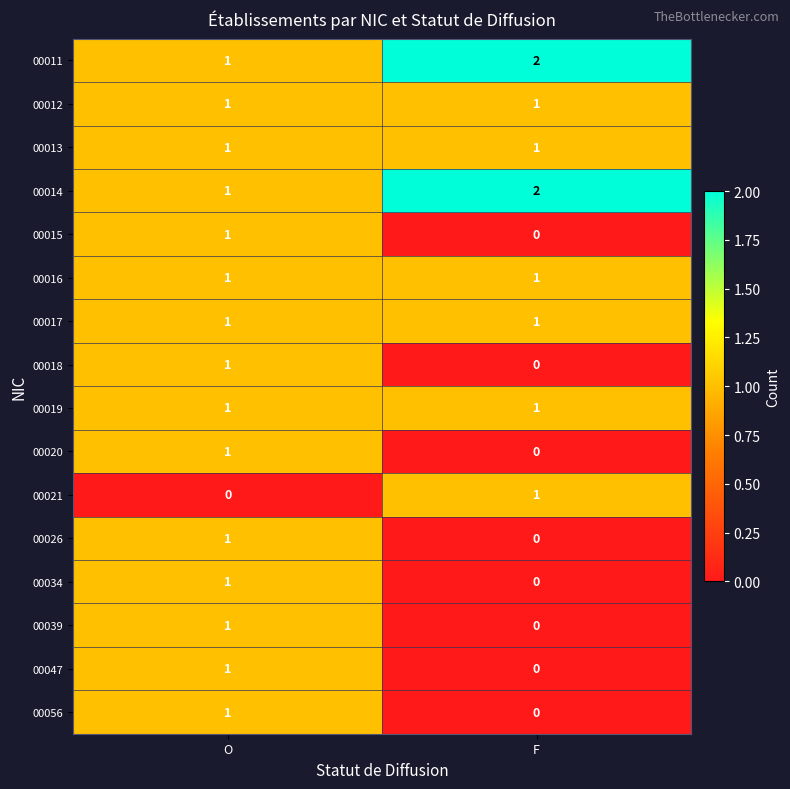

List the labels in order of 00011 value, smallest first.

O, F